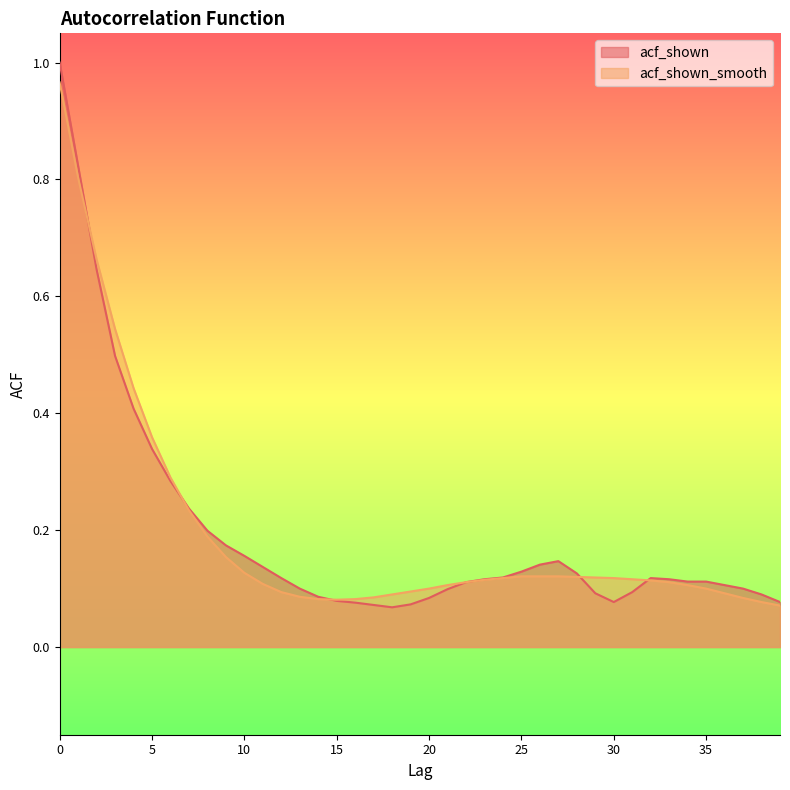

What is the value of the acf_shown_smooth point at the 3rd from the left?

0.7